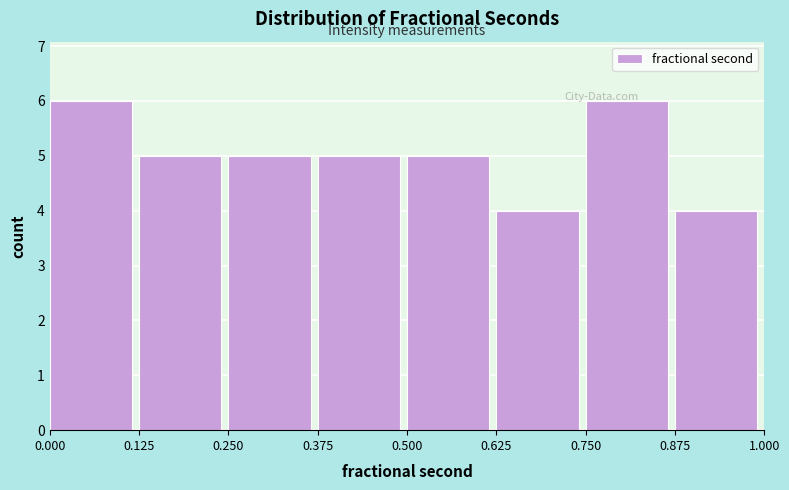

Reading left to right, transcribe this chart: for each bar, give the range it covers on the x-axis and its height. The values are not printed on the chart, so give them approximately, as read against the axis.

0.000 to 0.125: 6
0.125 to 0.250: 5
0.250 to 0.375: 5
0.375 to 0.500: 5
0.500 to 0.625: 5
0.625 to 0.750: 4
0.750 to 0.875: 6
0.875 to 1.000: 4